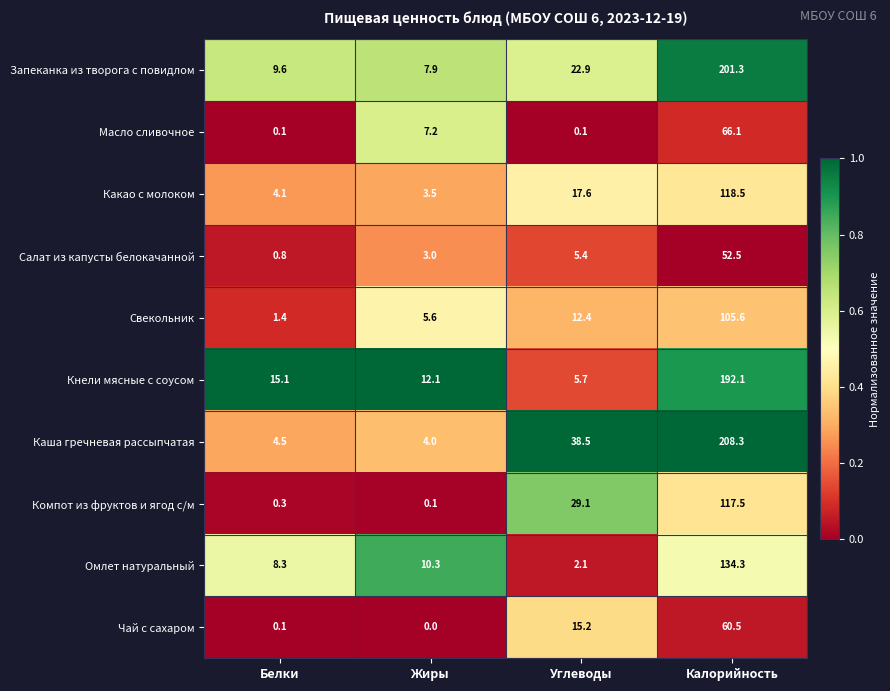

Between Белки and Углеводы, which series saw the biggest shift?

Каша гречневая рассыпчатая